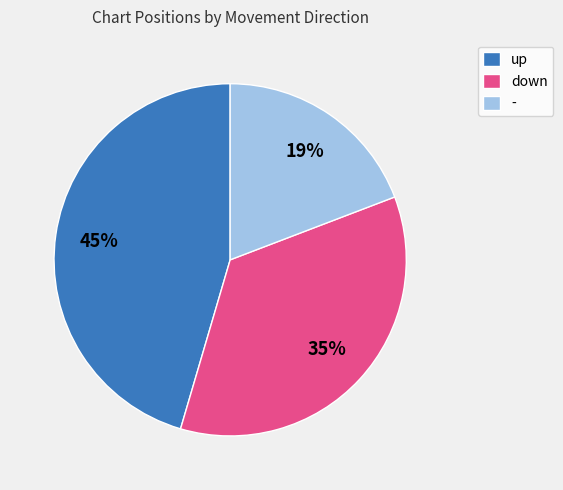

What is the smallest slice in the pie chart?

-